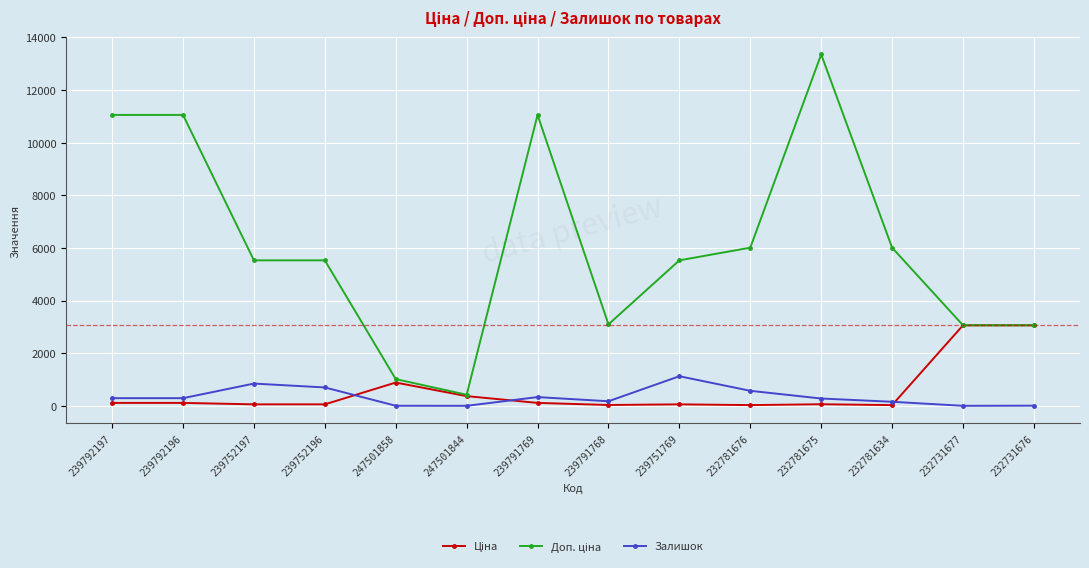

At which category is the sum across all series the highest?

232781675